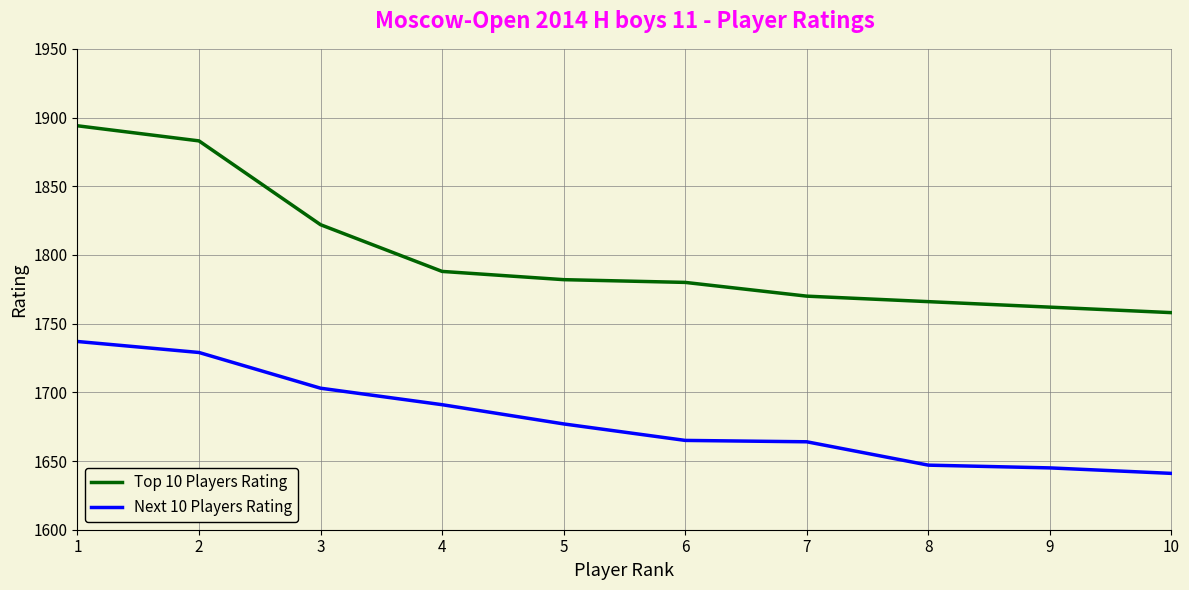

At which label does Next 10 Players Rating reach its peak?

1